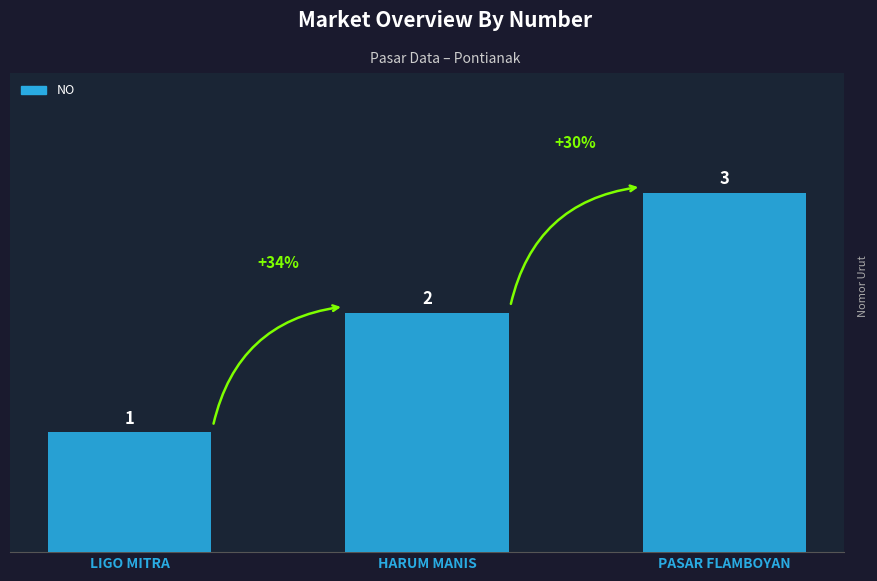

List the labels in order of value, smallest first.

LIGO MITRA, HARUM MANIS, PASAR FLAMBOYAN